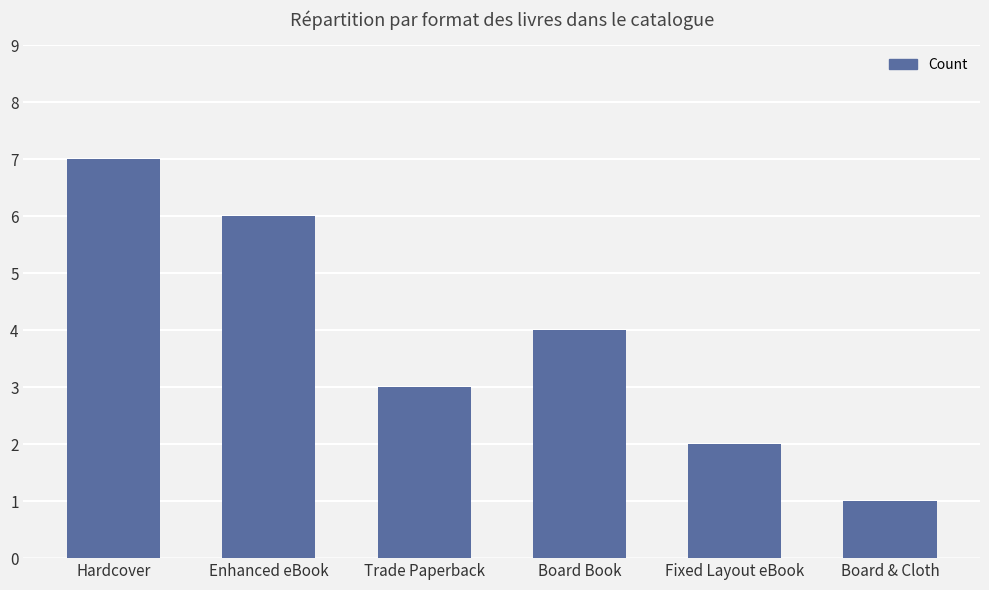

Which category has the highest value across all series?

Hardcover